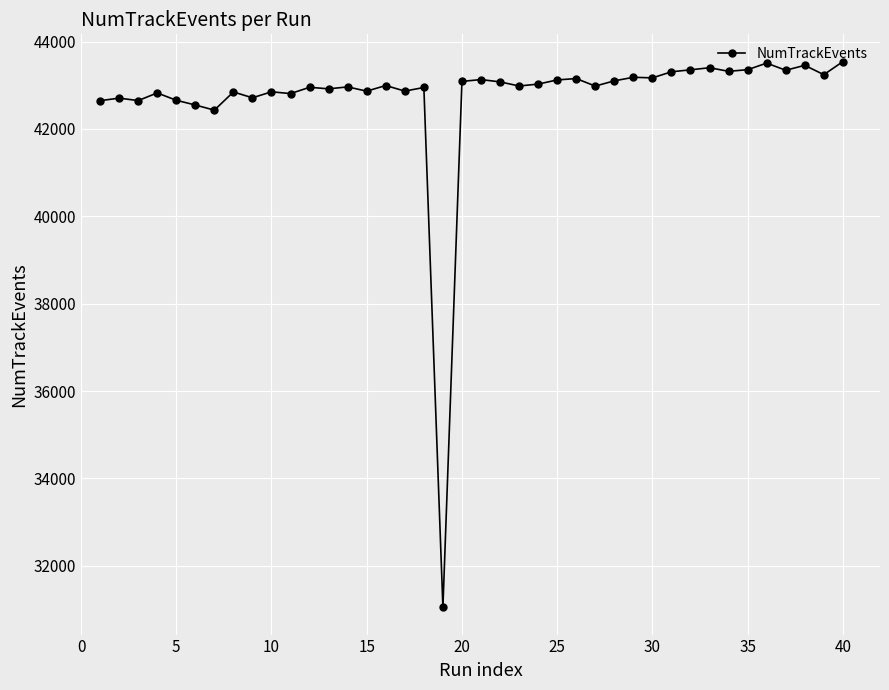

How many lines are shown in the chart?

1